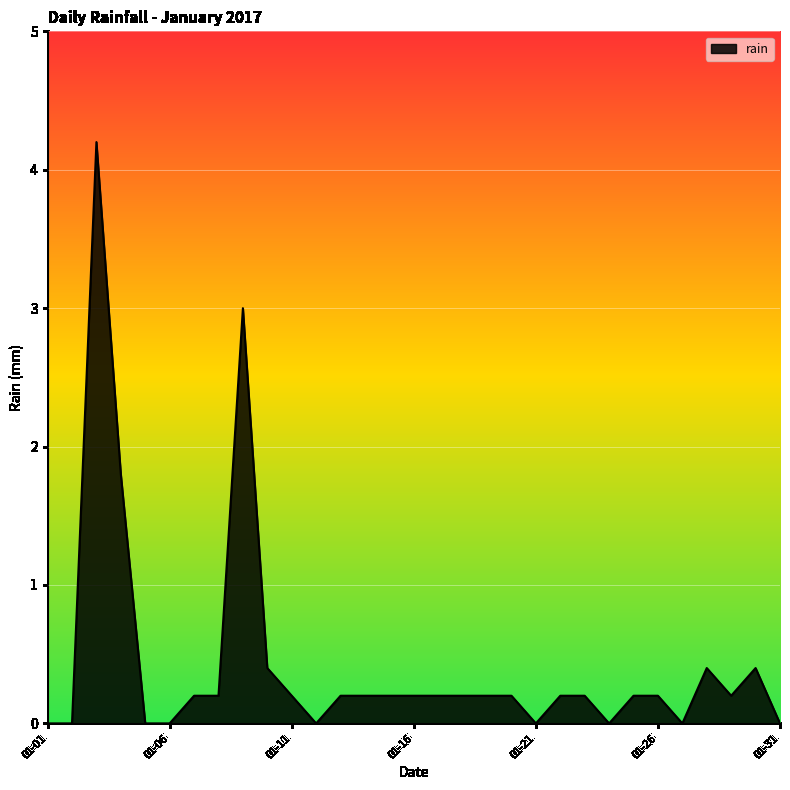

What is the greatest value displayed?

4.2